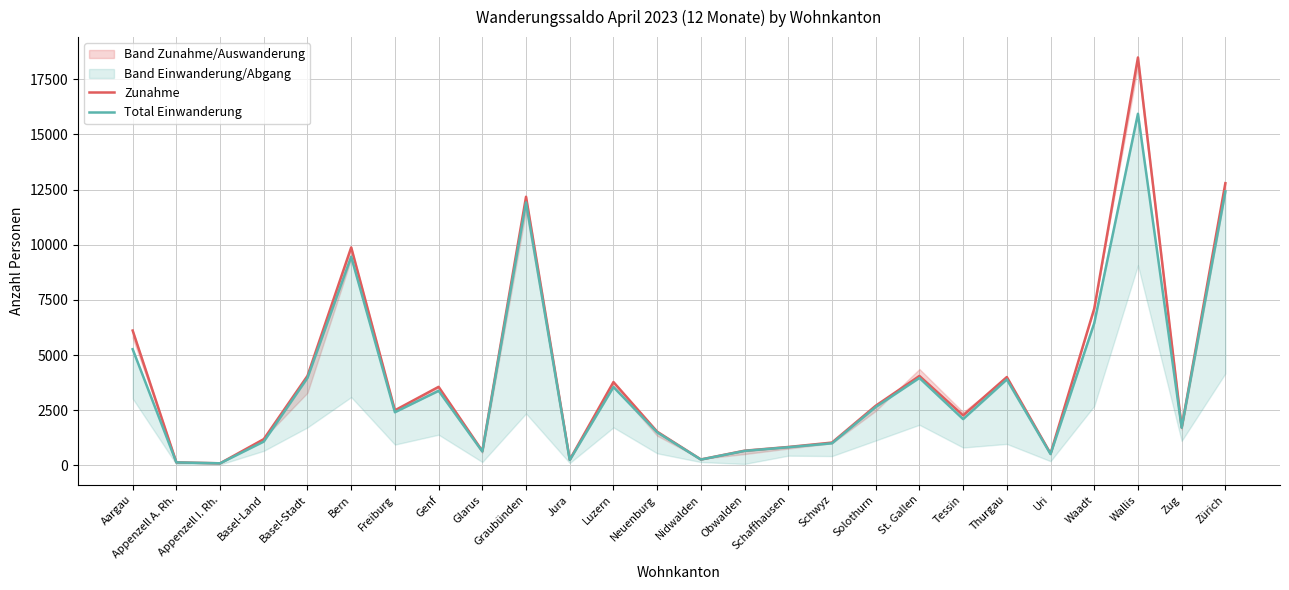

What position from the right is Wallis?

3